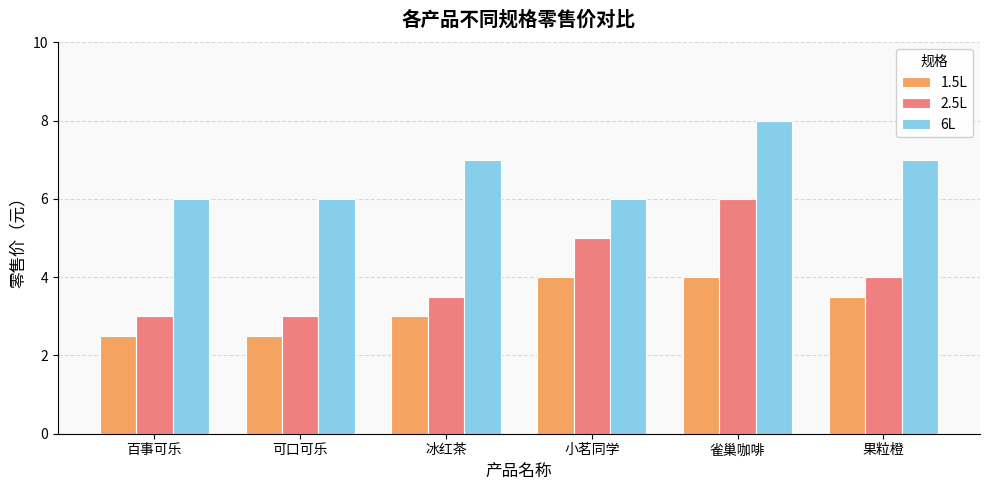

Reading right to left, extract all data points from this chart.

1.5L: 果粒橙=3.5	雀巢咖啡=4.0	小茗同学=4.0	冰红茶=3.0	可口可乐=2.5	百事可乐=2.5
2.5L: 果粒橙=4.0	雀巢咖啡=6.0	小茗同学=5.0	冰红茶=3.5	可口可乐=3.0	百事可乐=3.0
6L: 果粒橙=7.0	雀巢咖啡=8.0	小茗同学=6.0	冰红茶=7.0	可口可乐=6.0	百事可乐=6.0